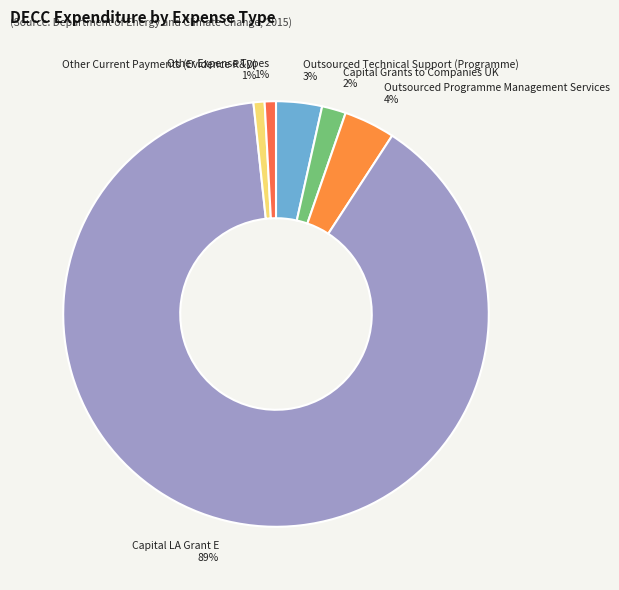

How many segments does this pie chart have?

6